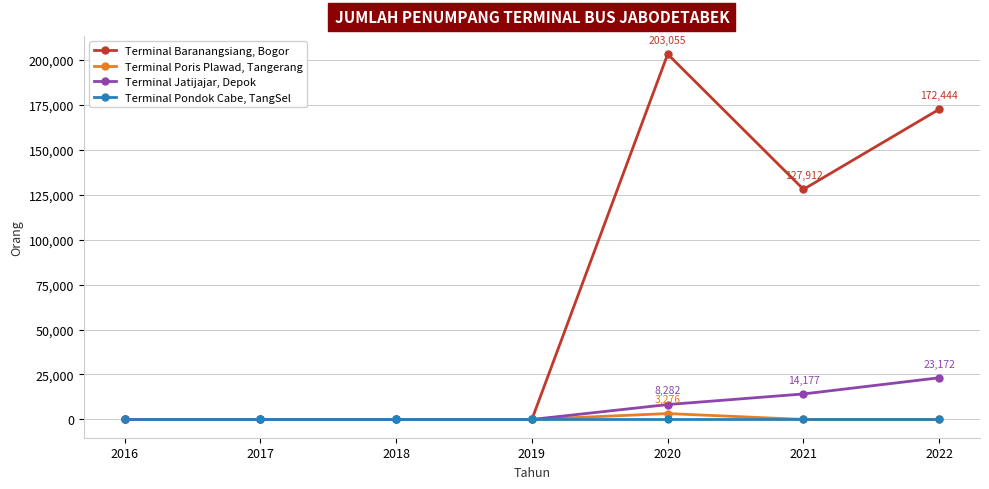

Which series has the largest range (max minus min)?

Terminal Baranangsiang, Bogor